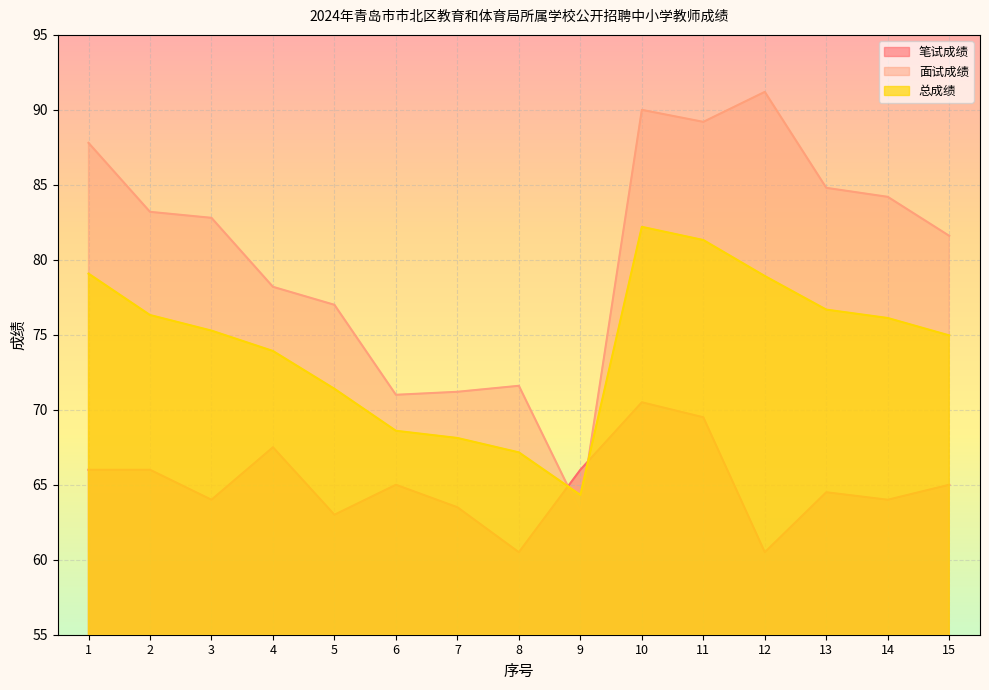

What is the difference between the highest and lowest values at 10?

19.5